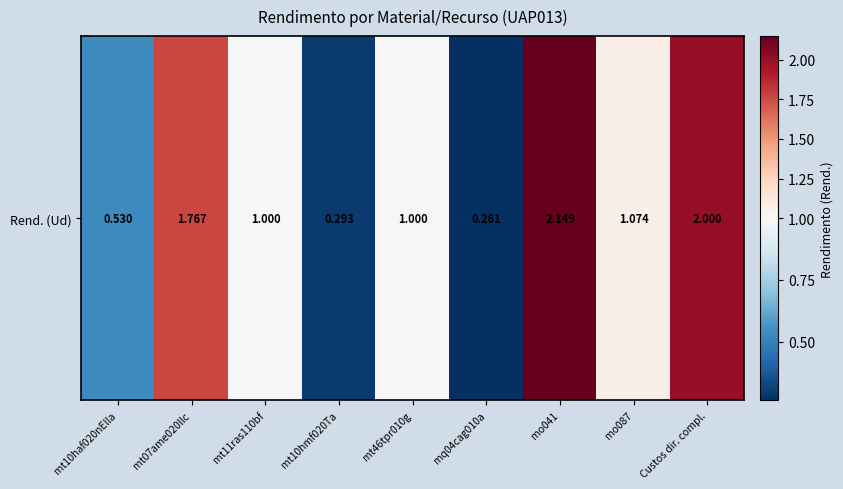

What is the approximate value at mt10haf020nElla?

0.5